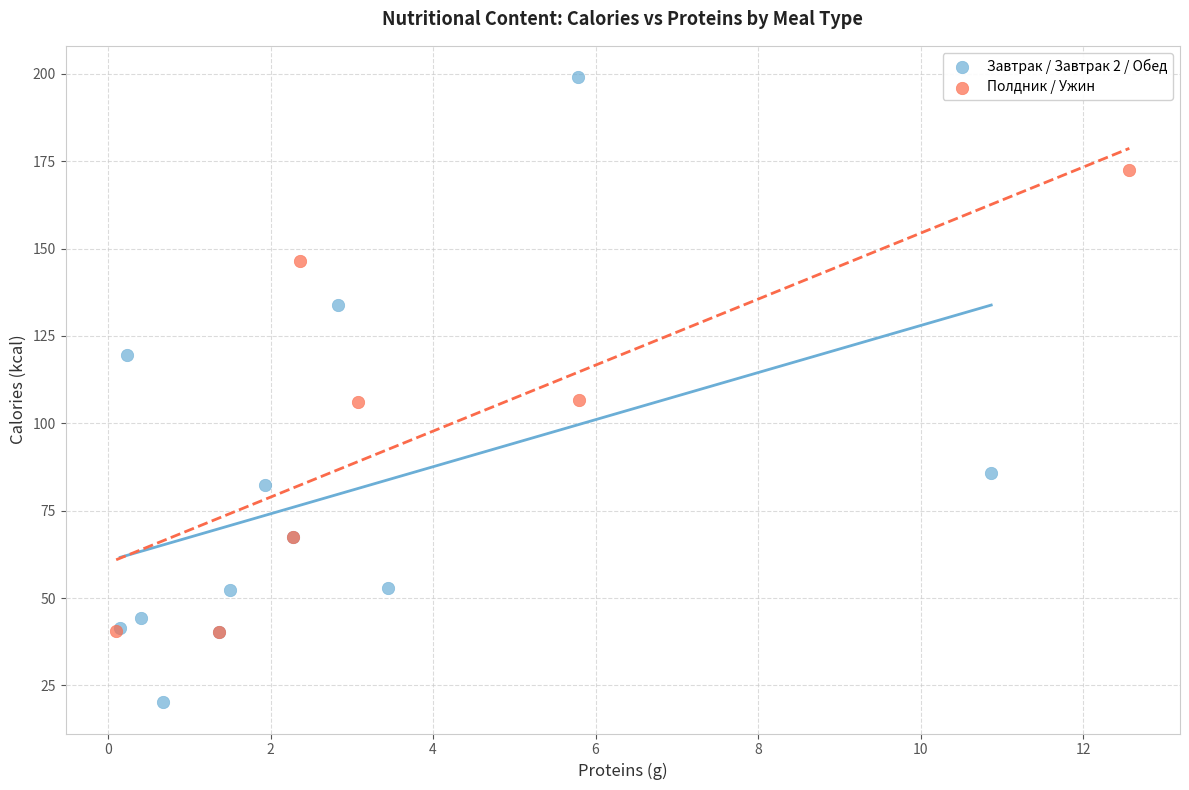

Which series contains the highest Y value?

Завтрак / Завтрак 2 / Обед